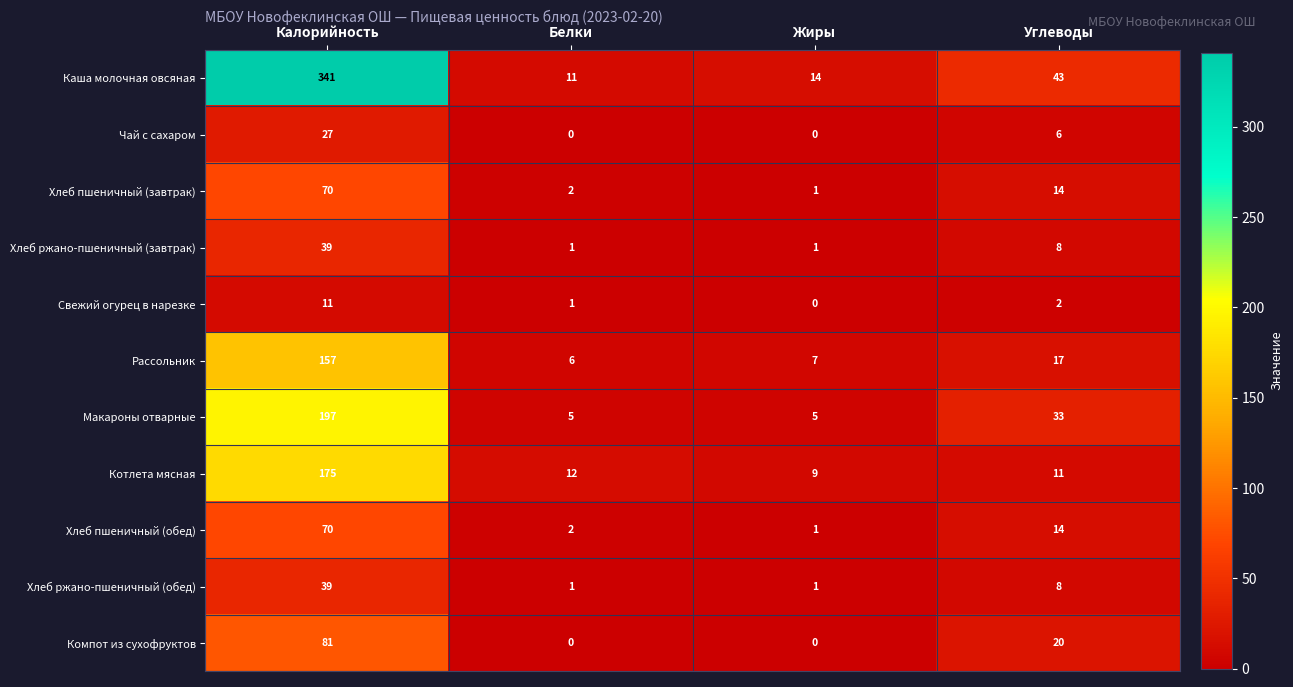

What is the difference between the maximum and minimum values in the Свежий огурец в нарезке series?

11